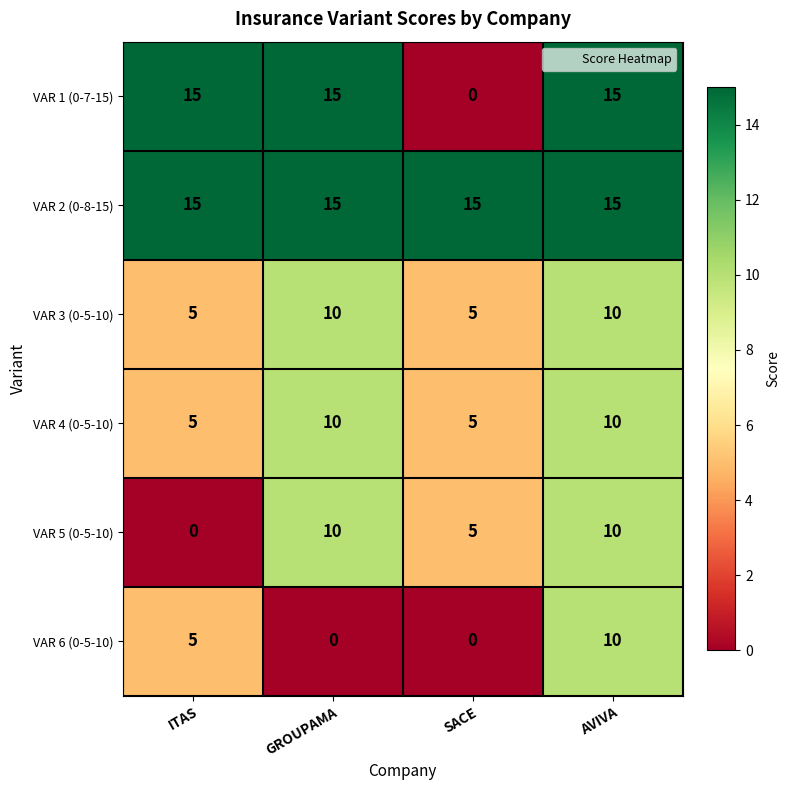

Which series has the widest spread of values?

VAR 1 (0-7-15)